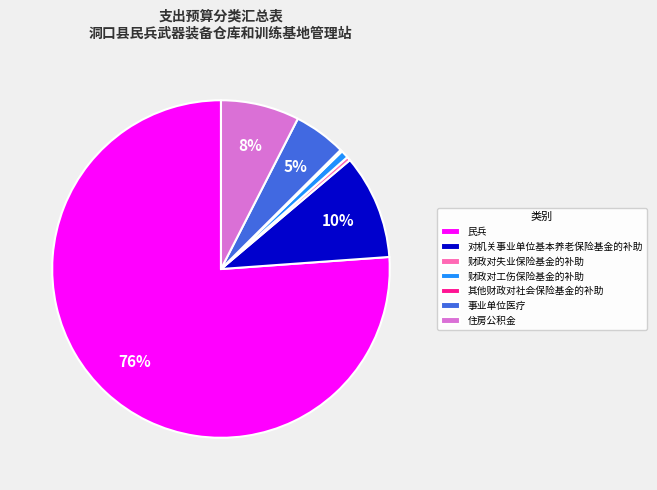

What percentage is the 财政对工伤保险基金的补助 slice, to the nearest percent?

1%